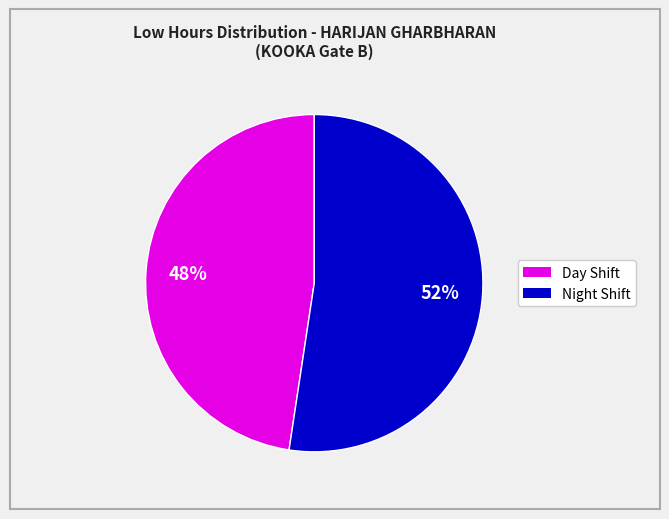

To the nearest percent, what is the average slice percentage?

50%